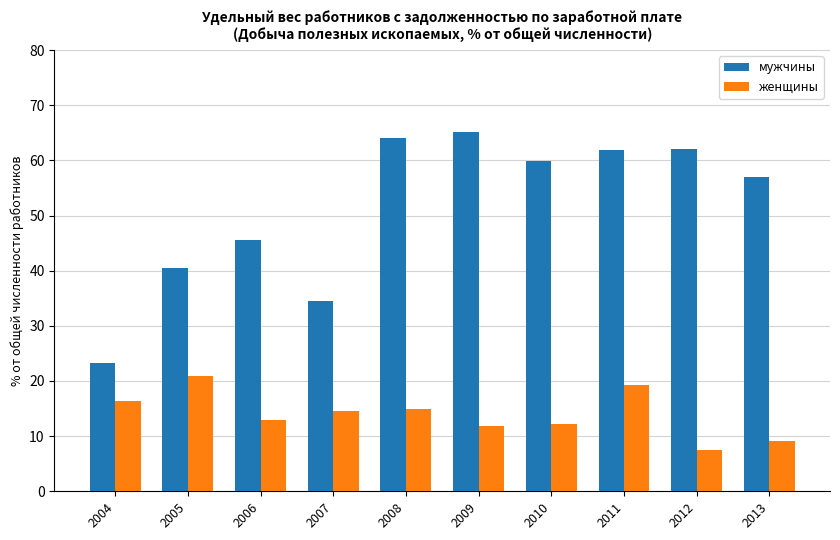

Which category has the highest value in the мужчины series?

2009